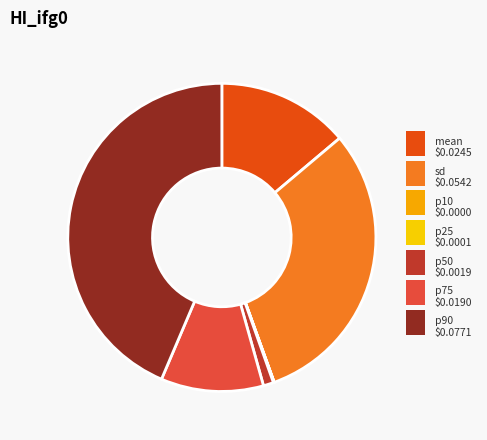

Do p50 and p90 together represent more than half of the pie?

No